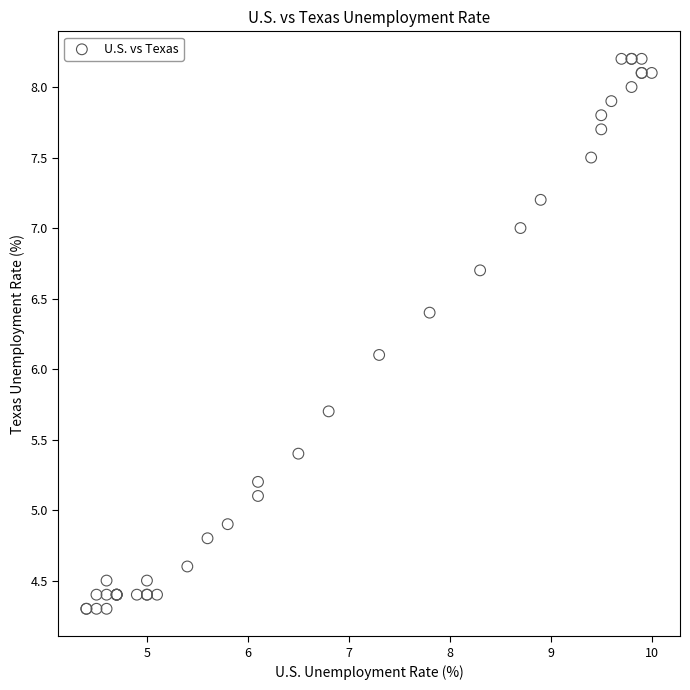

What Y value in the scatter plot is closest to 6?

6.1